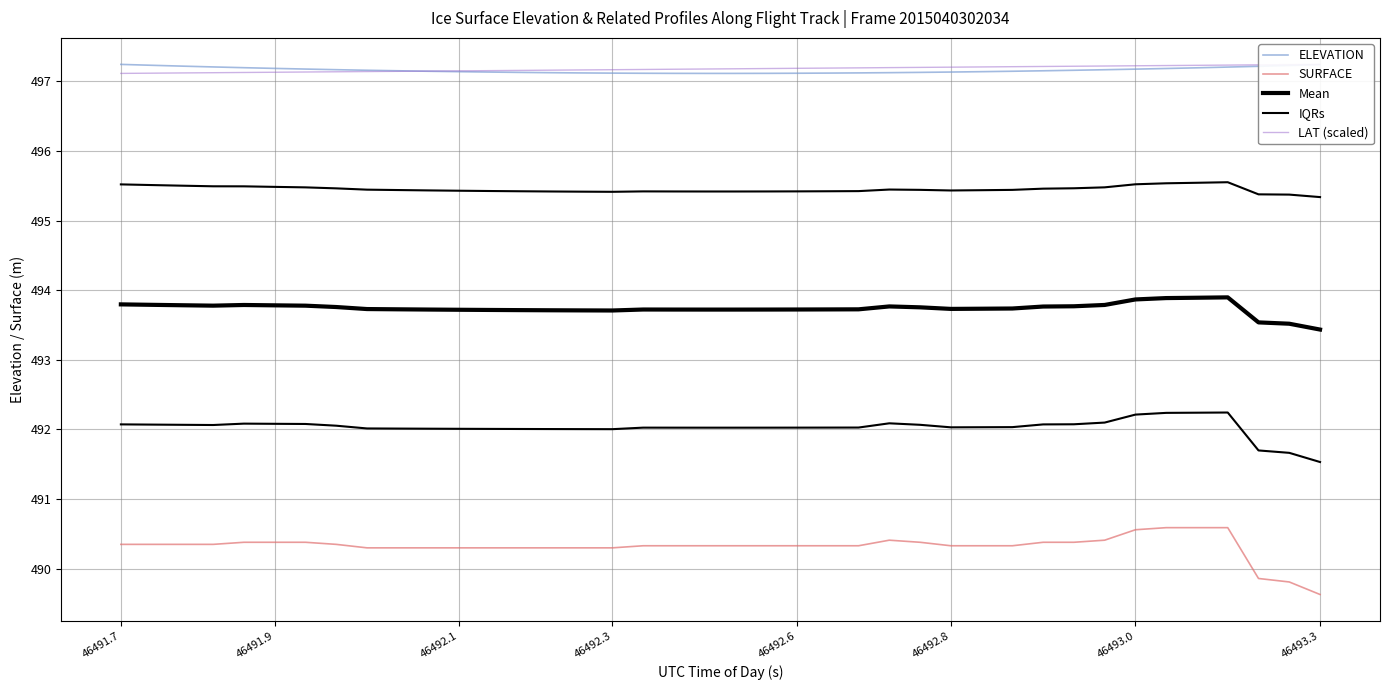

How many data points does each series have?

40